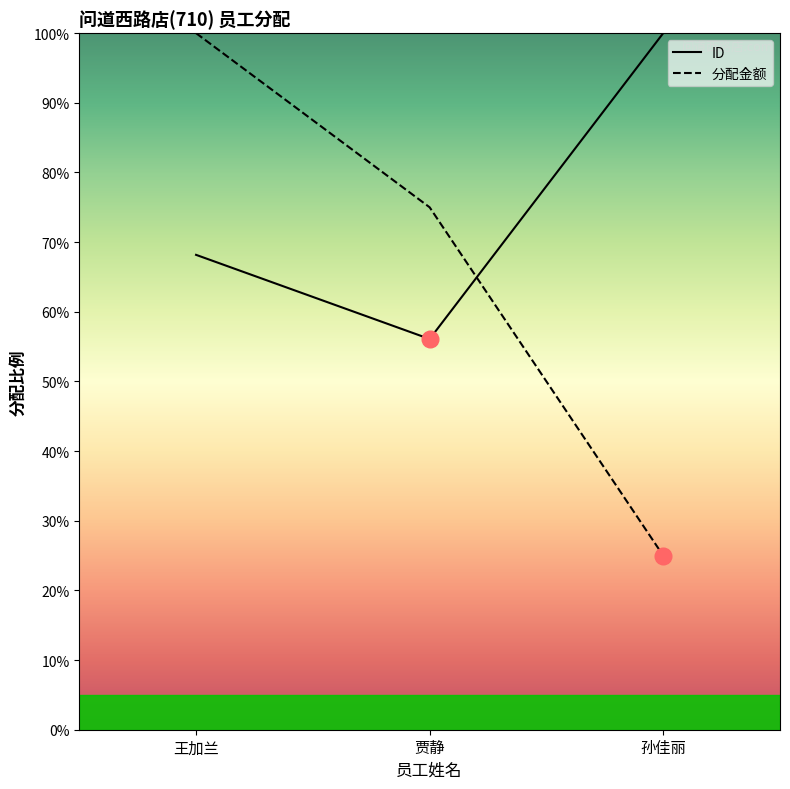

Which series changed the most between 王加兰 and 孙佳丽?

分配金额